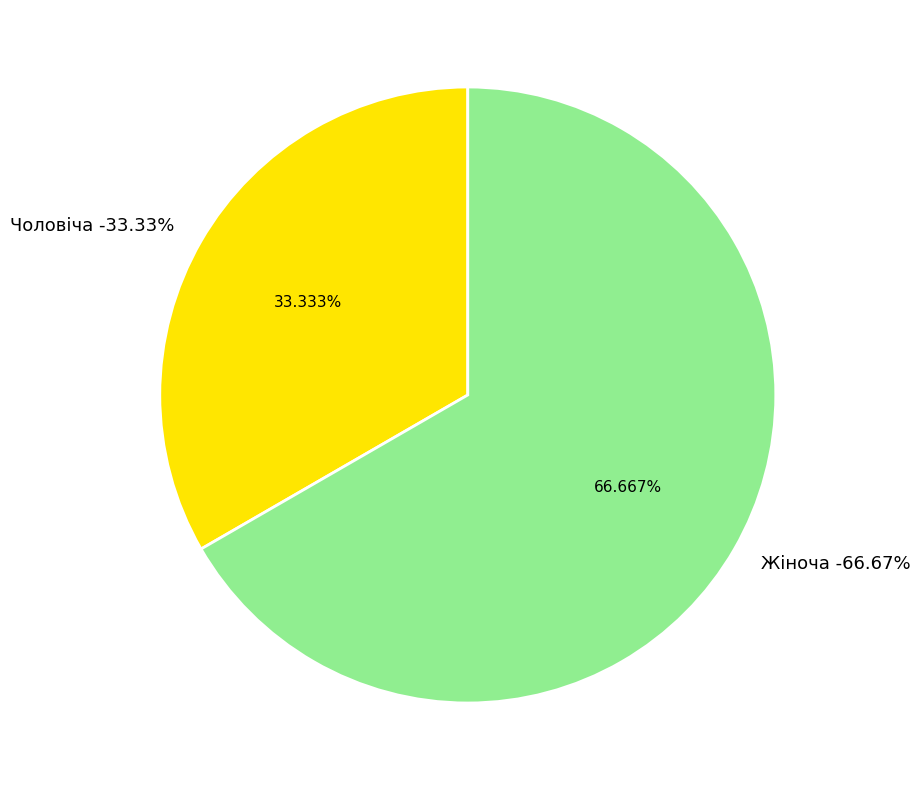

To the nearest percent, what portion does Жіноча represent?

67%